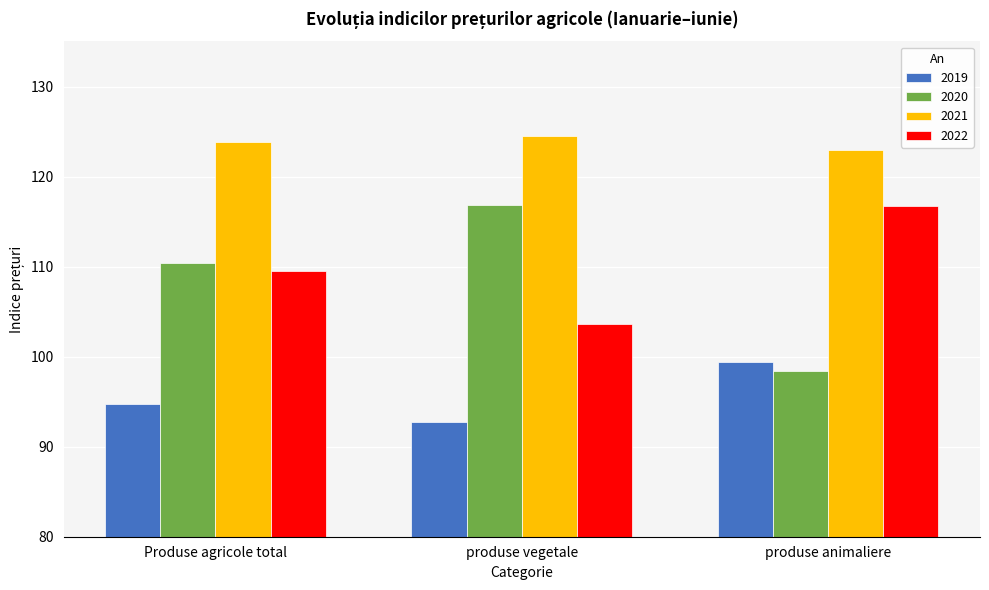

Rank the series at produse vegetale from lowest to highest value.

2019, 2022, 2020, 2021